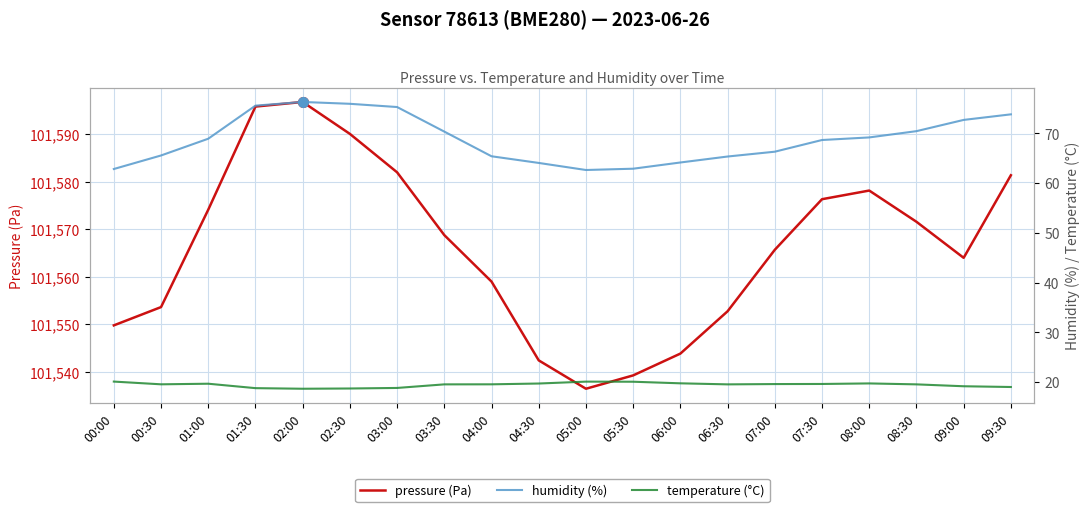

Is the value of pressure (Pa) at 00:30 greater than the value of temperature (°C) at 09:00?

Yes